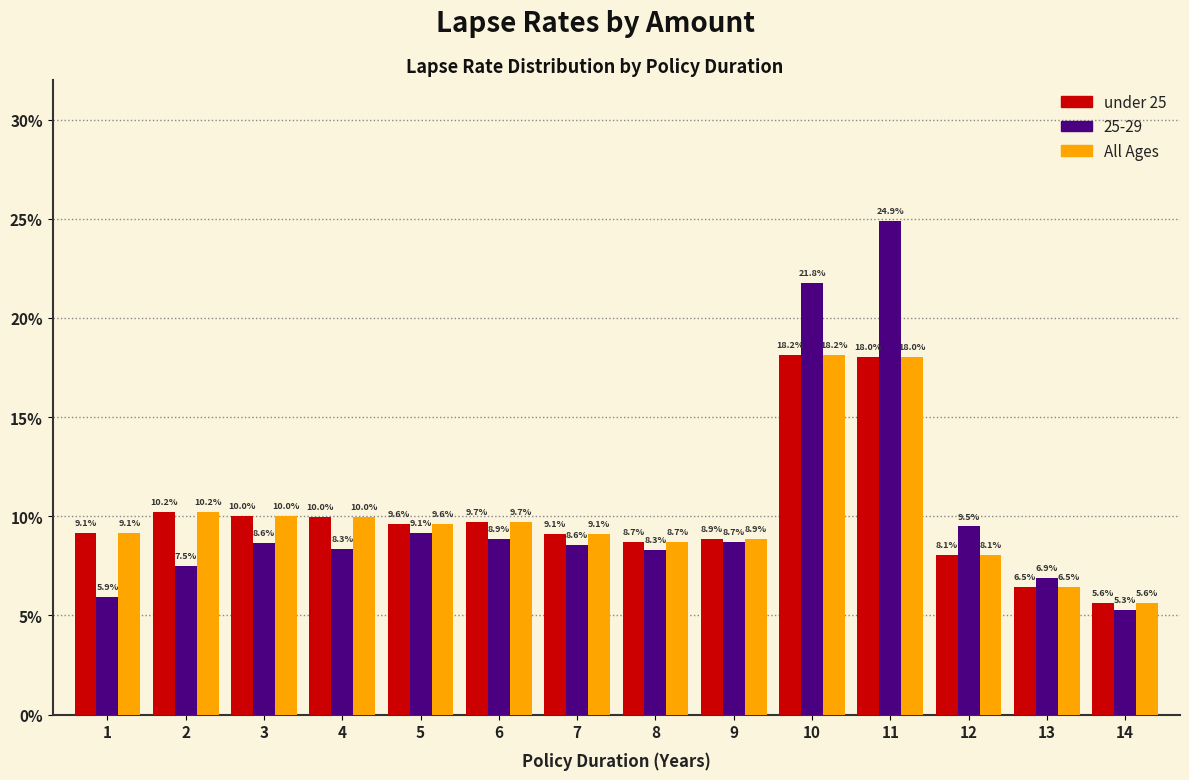

Are the bars grouped side by side (vs. stacked)?

Yes